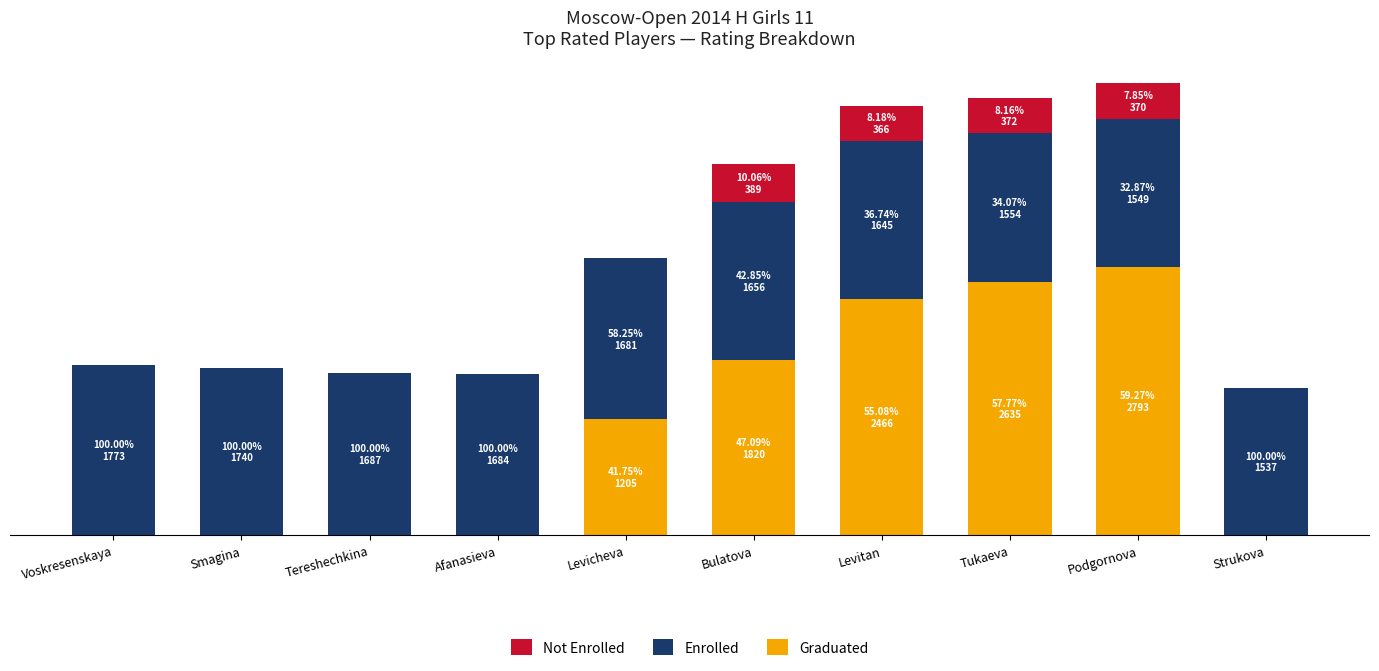

At which category is the sum across all series the highest?

Podgornova